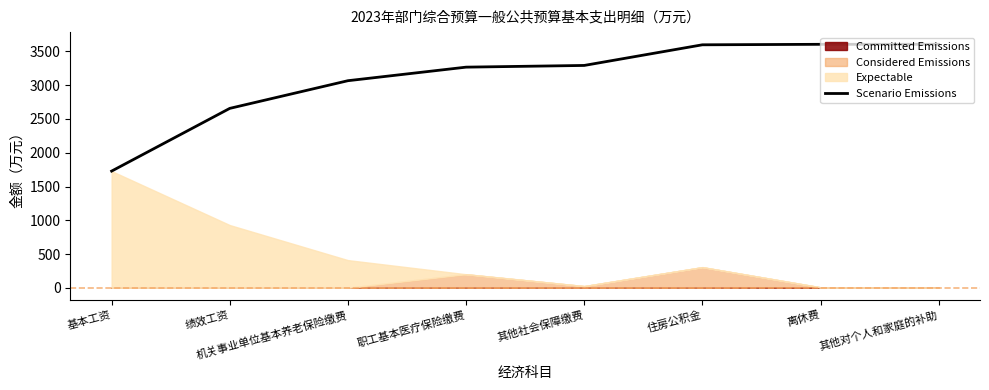

List the labels in order of value, smallest first.

基本工资, 绩效工资, 机关事业单位基本养老保险缴费, 职工基本医疗保险缴费, 其他社会保障缴费, 住房公积金, 离休费, 其他对个人和家庭的补助